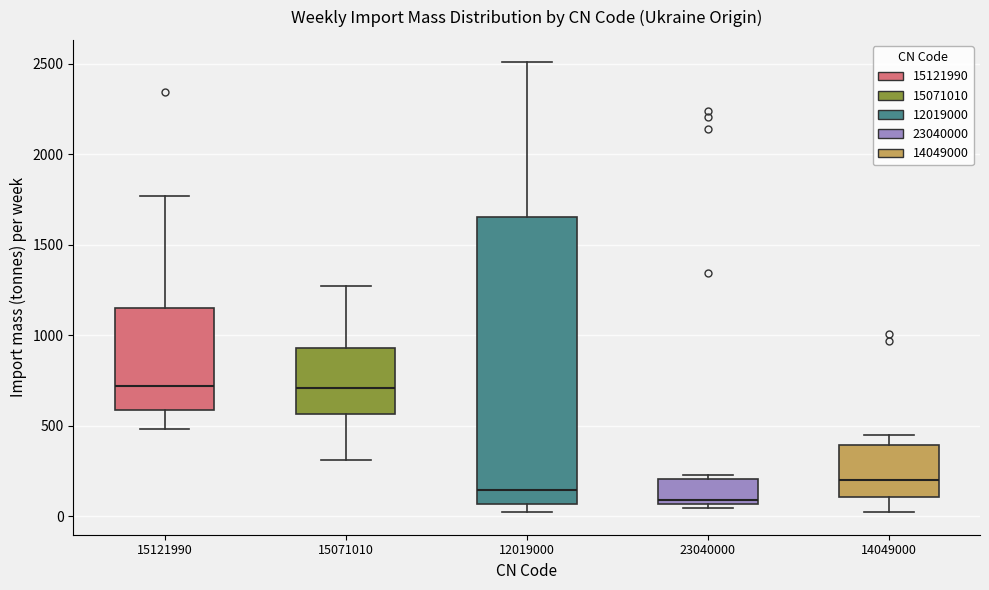

Reading left to right, transcribe this box plot: for each box, give where its median line is, the range the box spans, and where its two whiskers end, as read against the y-axis. The values are not printed on the chart, so give them approximately, as read against the axis.

15121990: median 700, box 600 to 1150, whiskers 500 to 1750
15071010: median 700, box 550 to 950, whiskers 300 to 1250
12019000: median 150, box 50 to 1650, whiskers 0 to 2500
23040000: median 100, box 50 to 200, whiskers 50 (just below the box's lower edge) to 250
14049000: median 200, box 100 to 400, whiskers 0 to 450